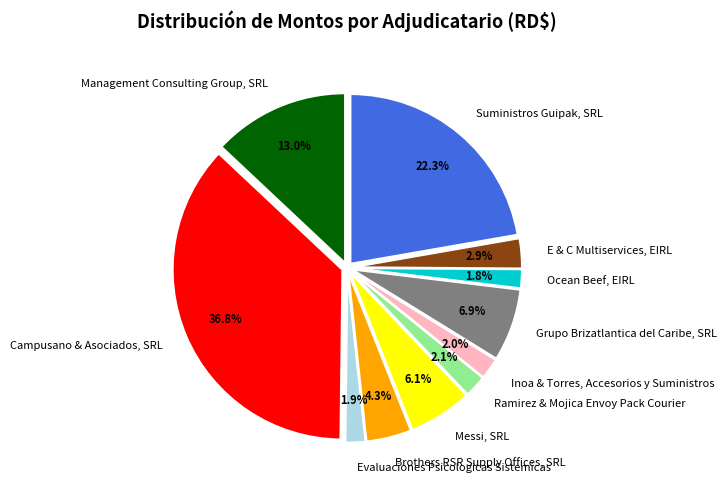

To the nearest percent, what portion does Ramirez & Mojica Envoy Pack Courier represent?

2%